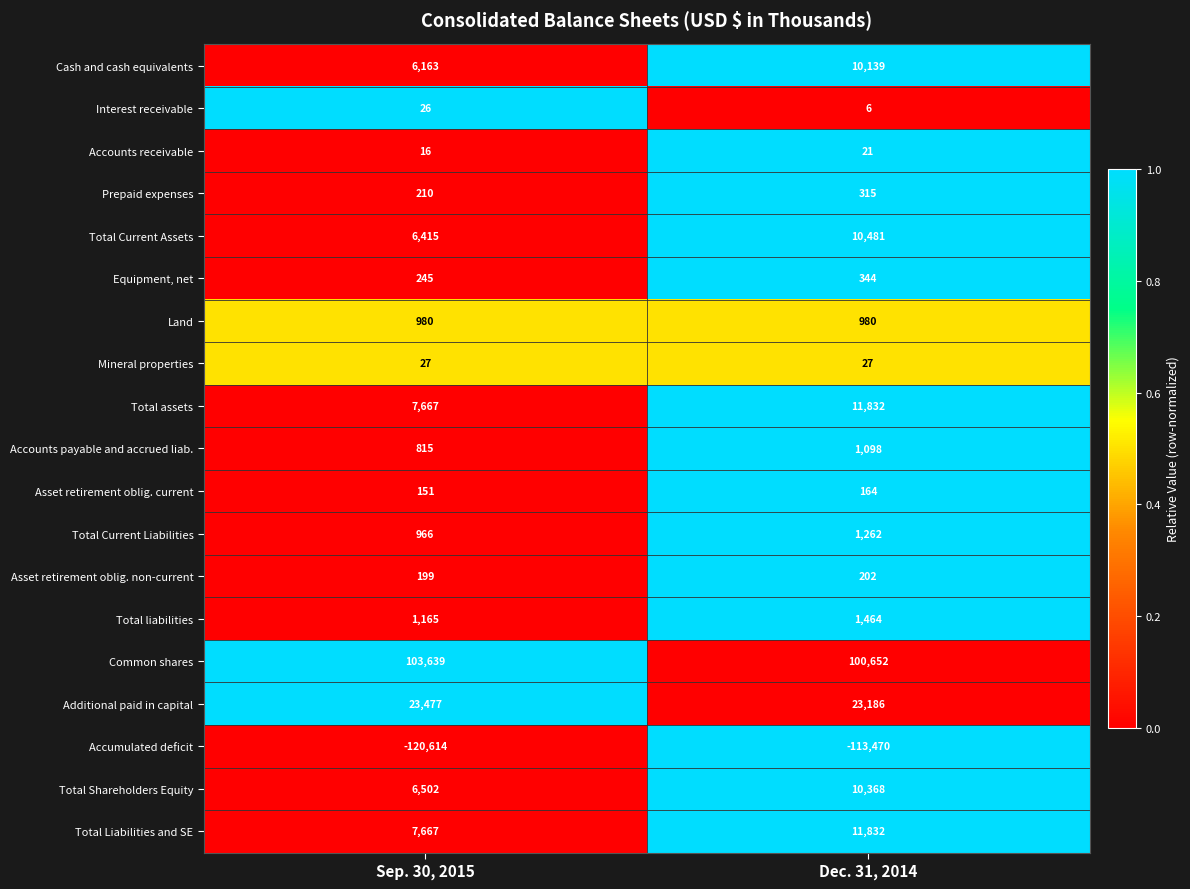

Rank the categories by Total Current Assets value from lowest to highest.

Sep. 30, 2015, Dec. 31, 2014